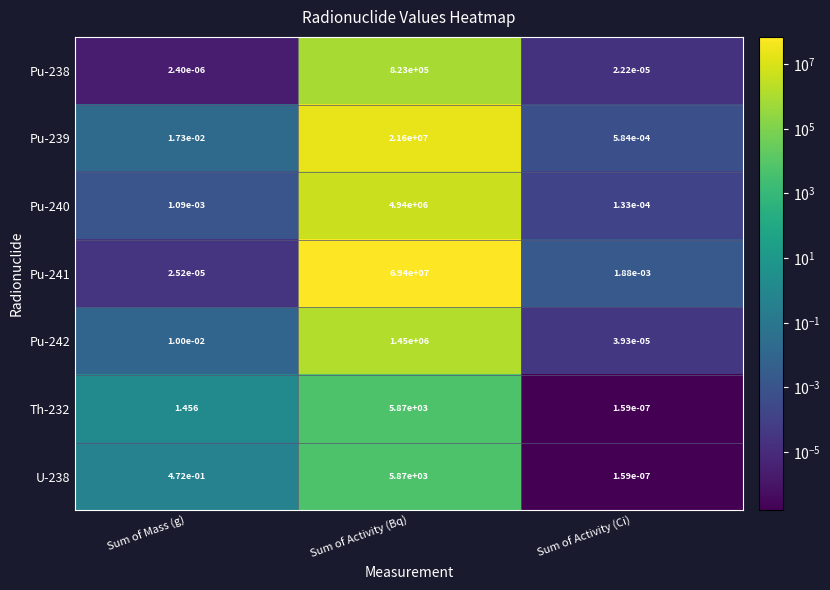

Rank the categories by Pu-240 value from lowest to highest.

Sum of Activity (Ci), Sum of Mass (g), Sum of Activity (Bq)